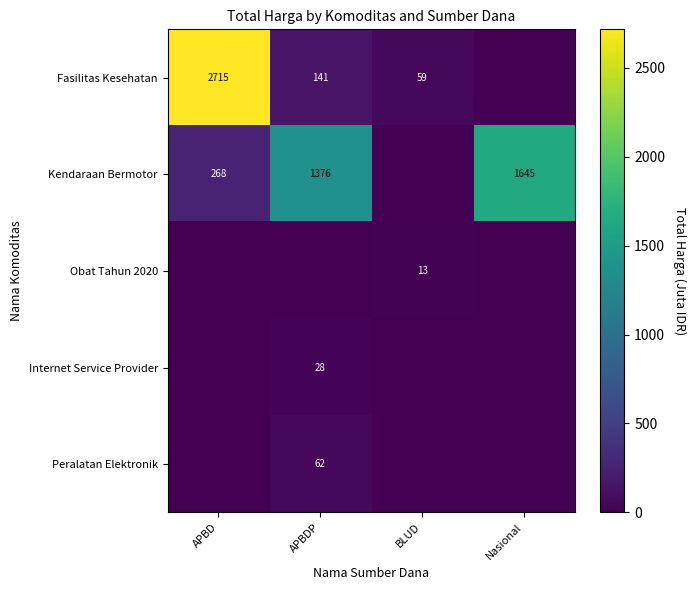

True or false: Peralatan Elektronik has a value of 62 at APBDP.

True